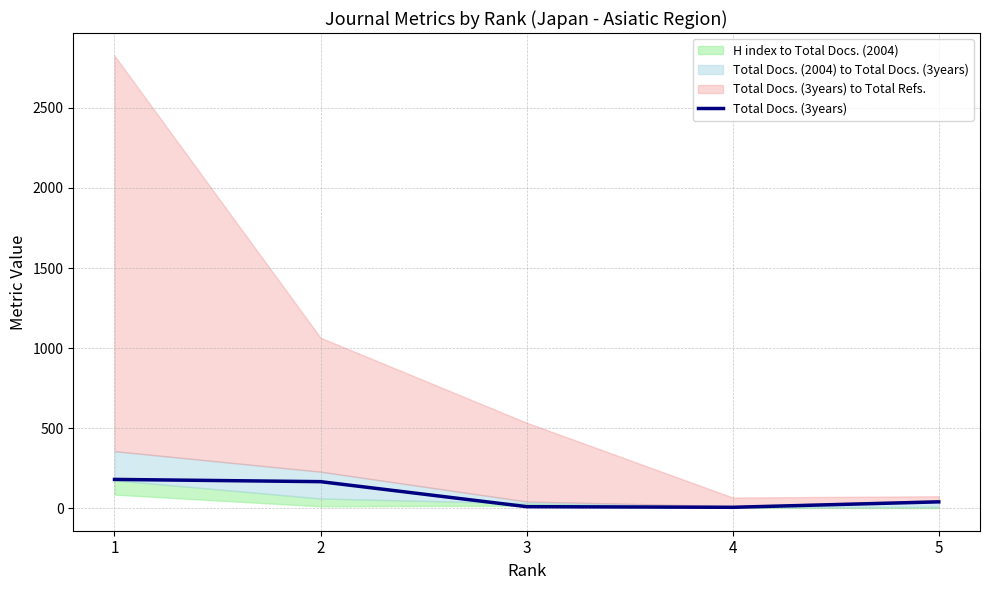

At which category does the data reach its first local valley?

4